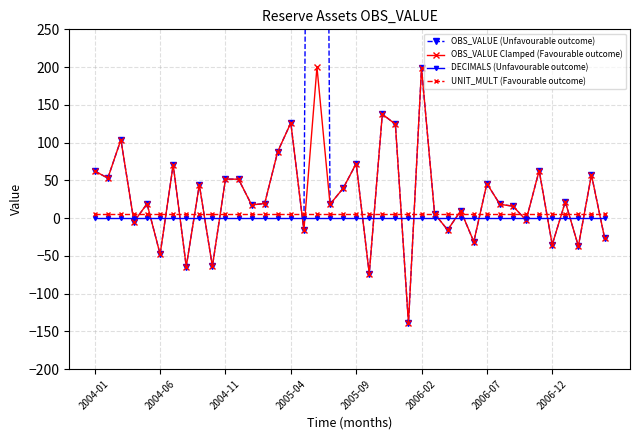

What is the greatest value displayed?

2702.6